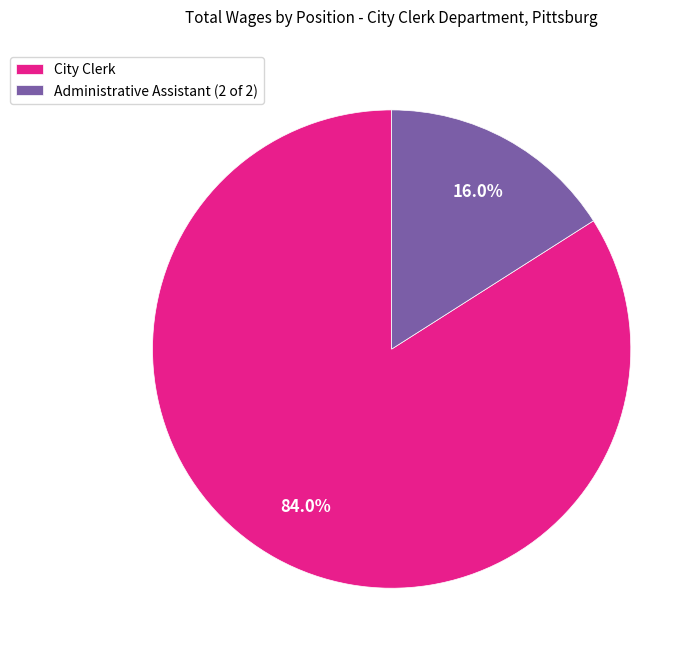

How many slices are in this pie chart?

2